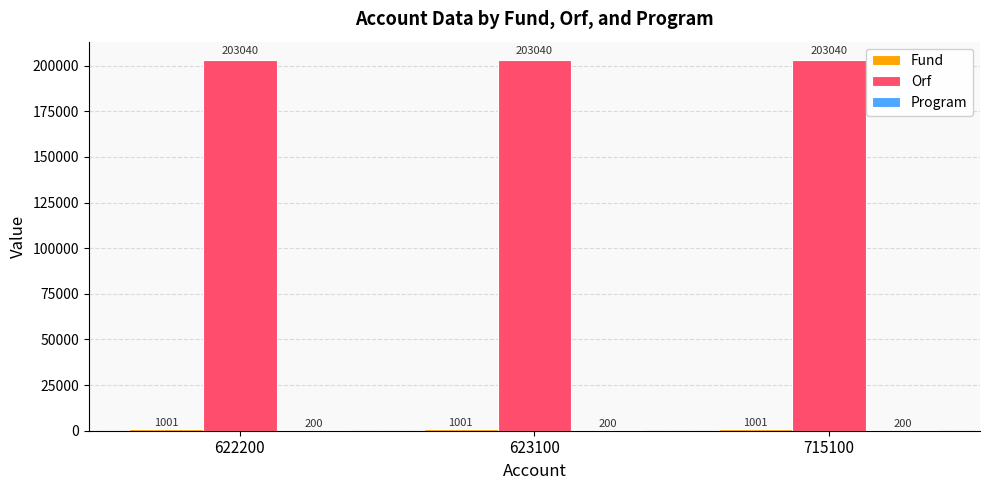

Which series has the largest total across all categories?

Orf